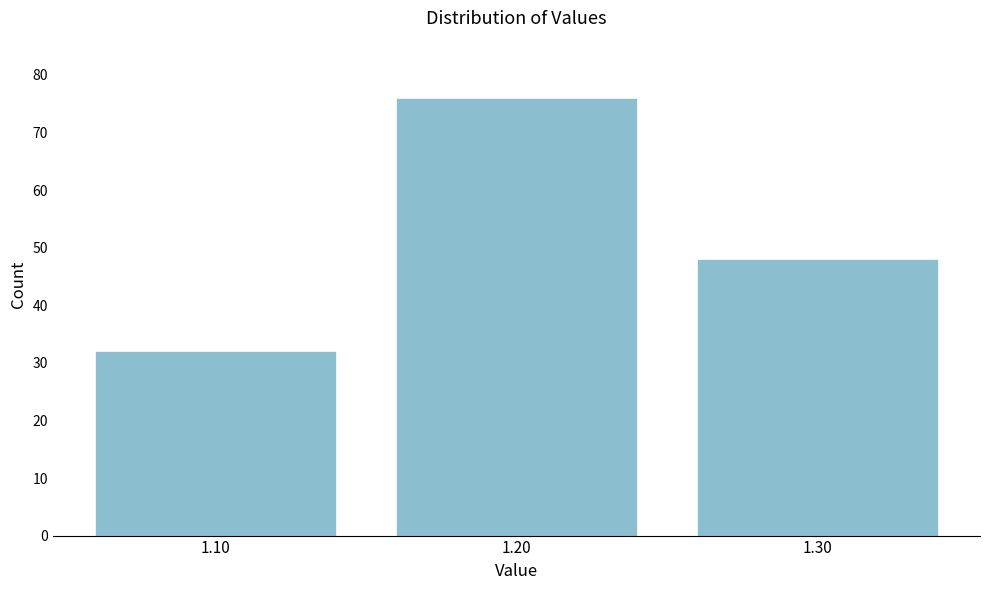

Reading left to right, transcribe this chart: for each bar, give the range it covers on the x-axis and its height. The values are not printed on the chart, so give them approximately, as read against the axis.

1.05 to 1.15: 32
1.15 to 1.25: 76
1.25 to 1.35: 48